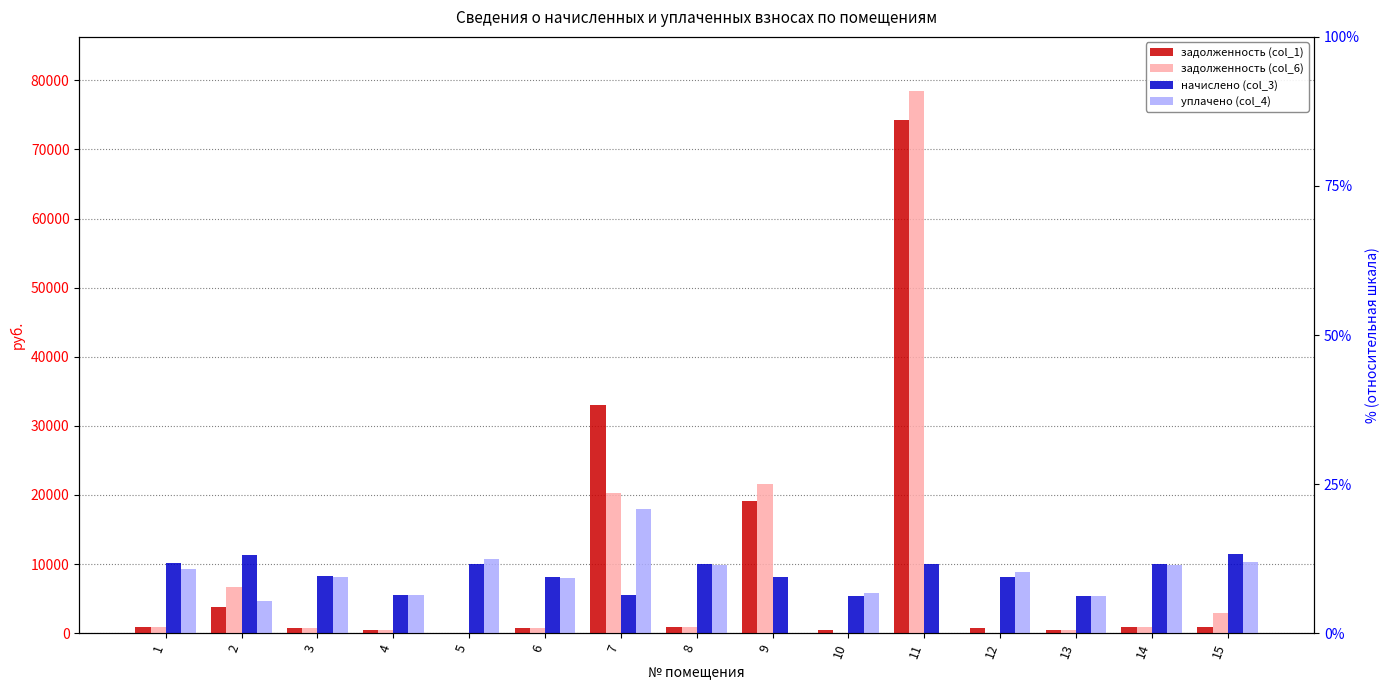

How many series are shown in this chart?

4